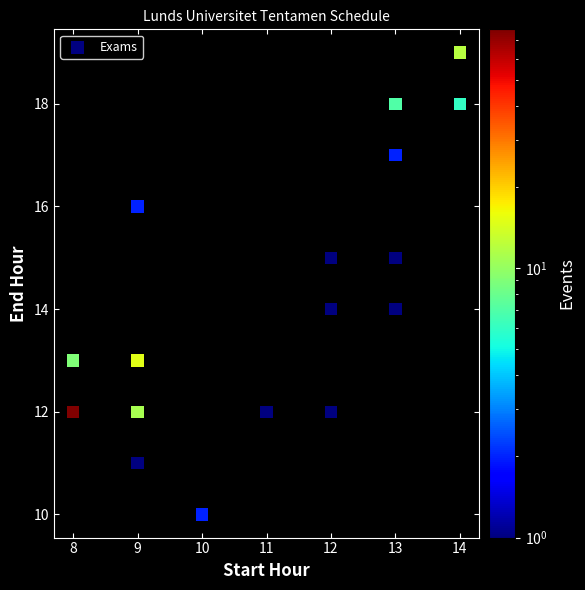

What is the range of Y values (max minus min)?

9